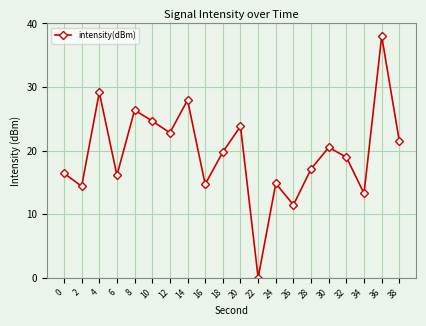

What value does the data have at 38?

21.4